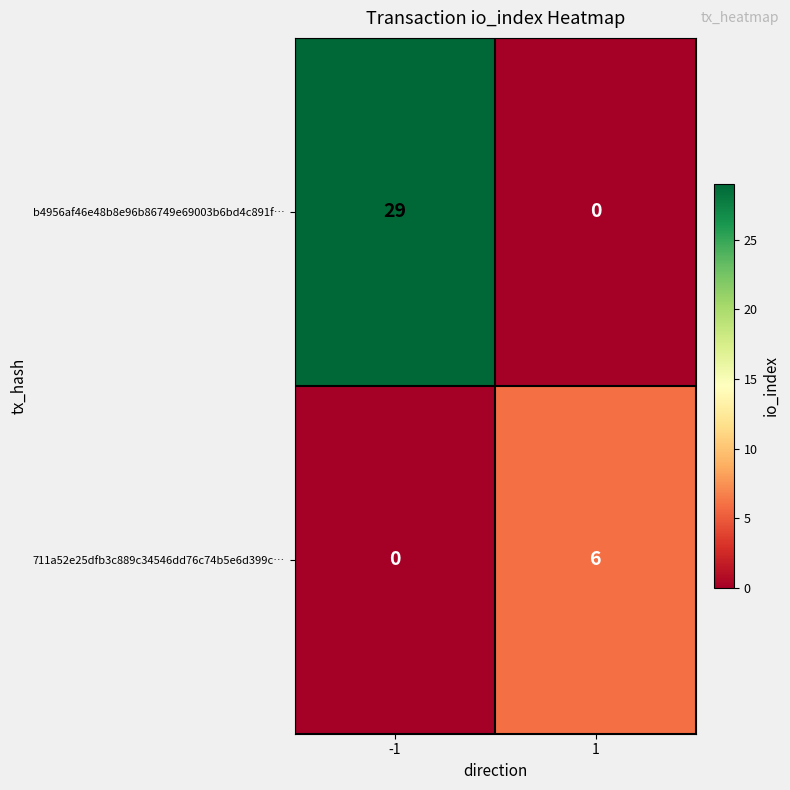

Which series has the largest range (max minus min)?

b4956af46e48b8e96b86749e69003b6bd4c891f…